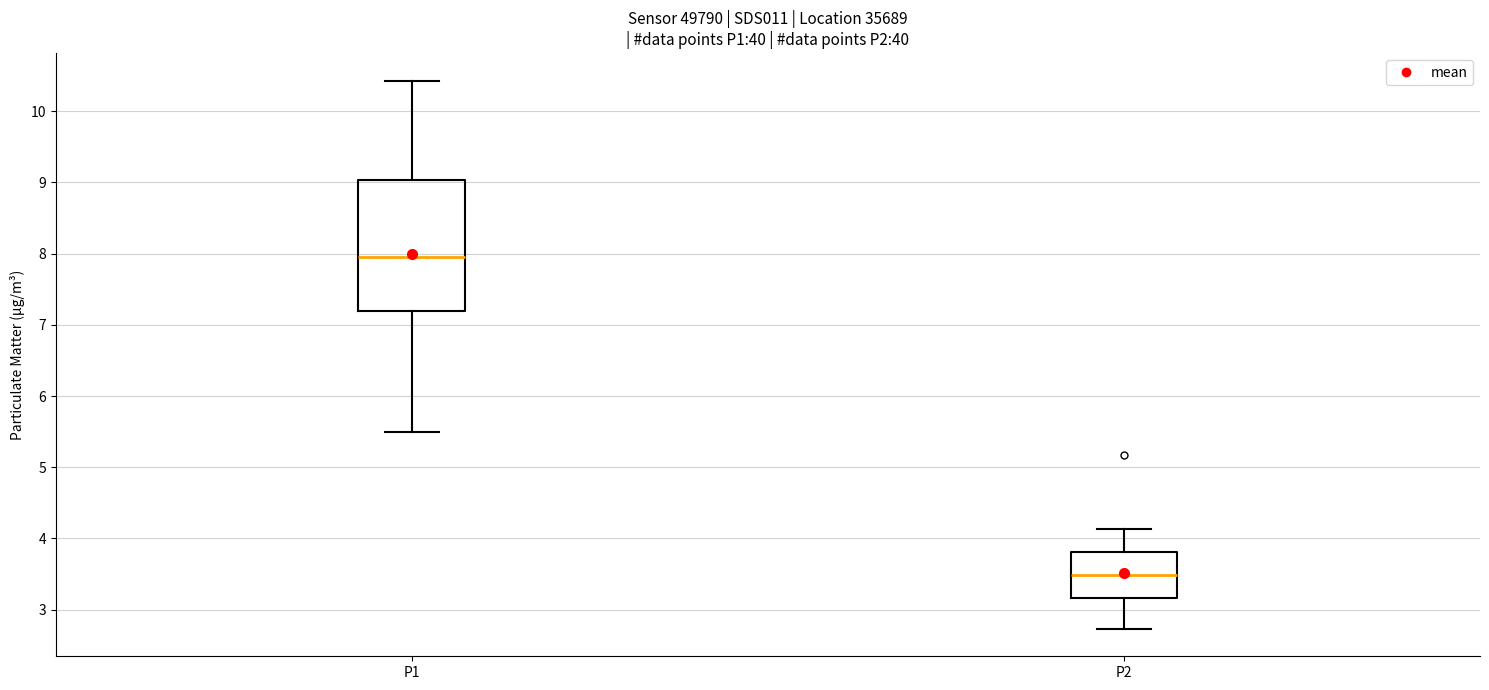

Where is the upper edge of the box for P2 on the y-axis? The values are not printed on the chart, so give them approximately, as read against the axis.

3.8